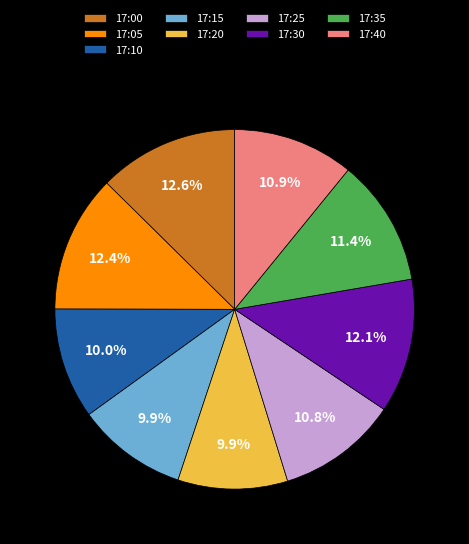

Count the number of slices in the pie.

9